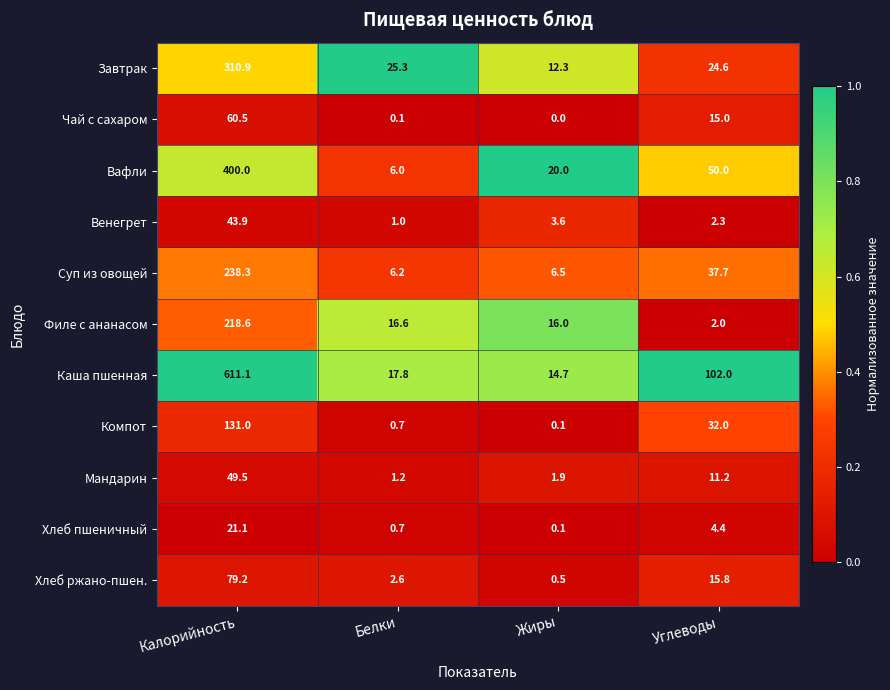

How many data points does each series have?

4